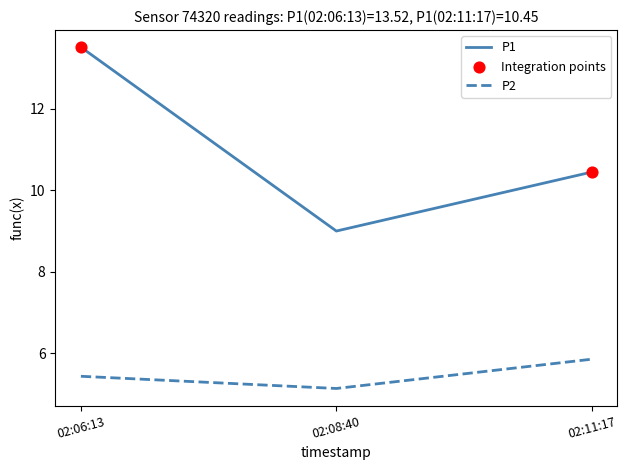

Is the value of P2 at 02:06:13 greater than the value of P1 at 02:08:40?

No